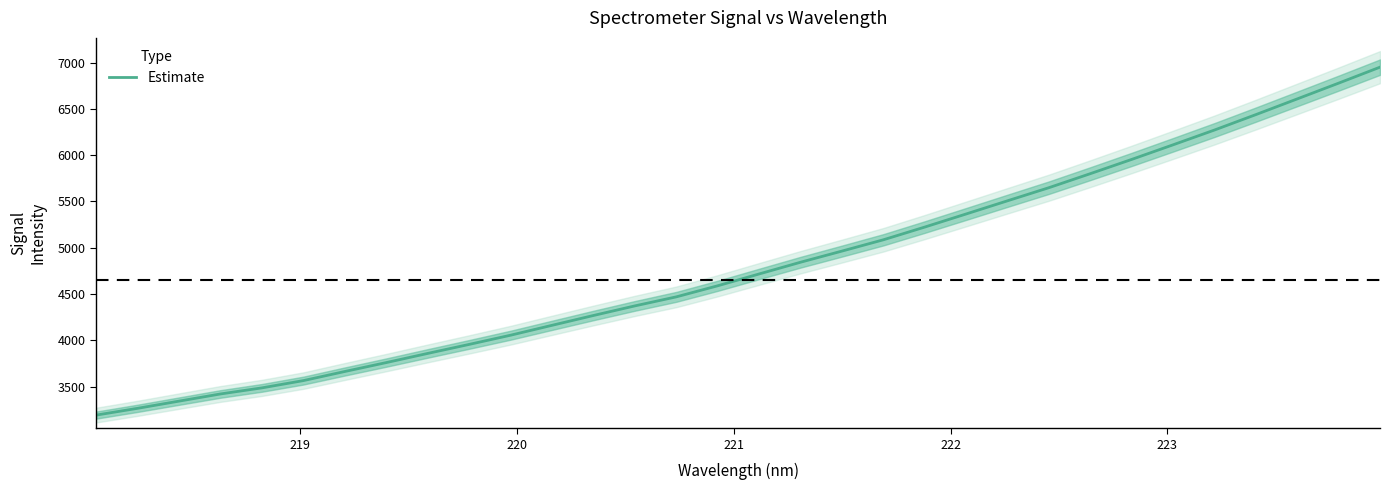

What is the minimum value for Estimate?

3191.5